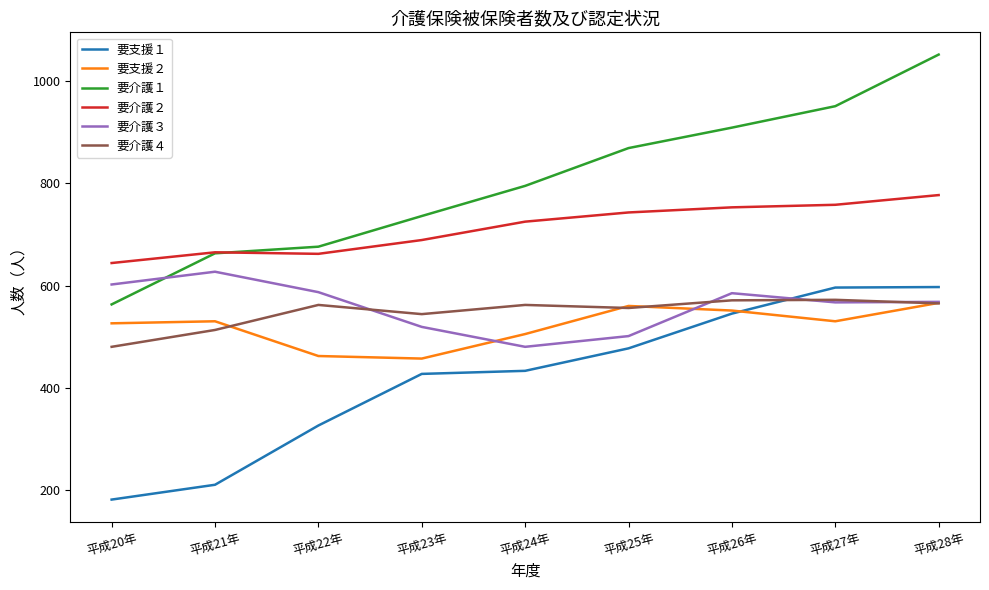

Rank the series at 平成24年 from lowest to highest value.

要支援１, 要介護３, 要支援２, 要介護４, 要介護２, 要介護１